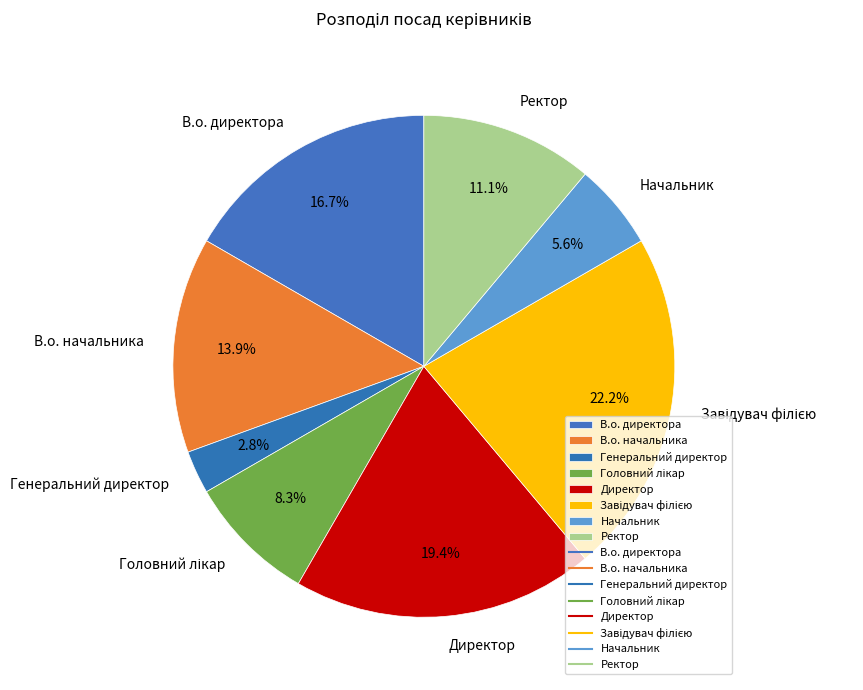

Is В.о. начальника the majority of the pie?

No